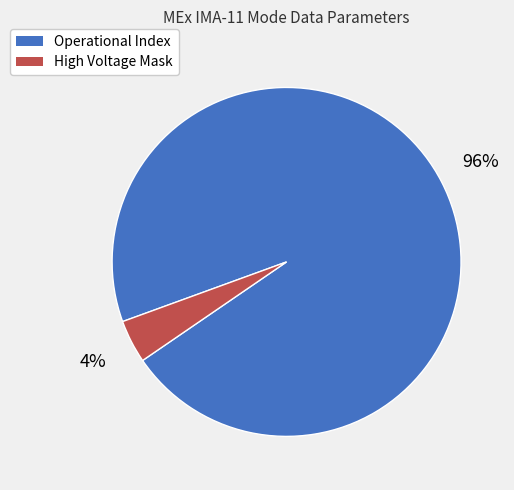

Is there any slice that represents more than half of the pie?

Yes